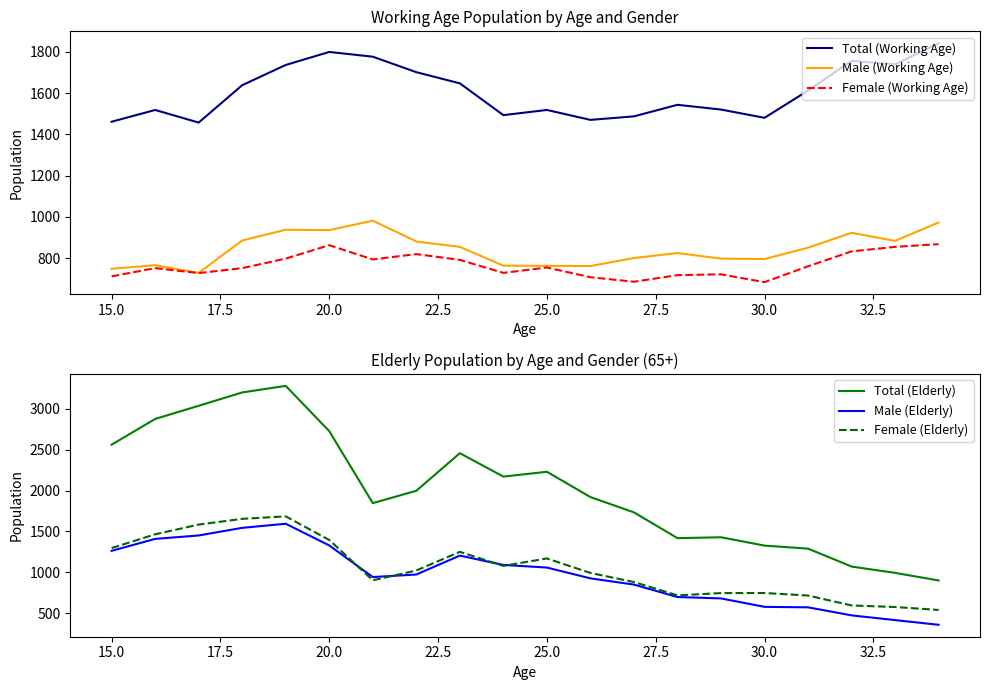

True or false: Female (Working Age) and Total (Working Age) intersect in this chart.

False